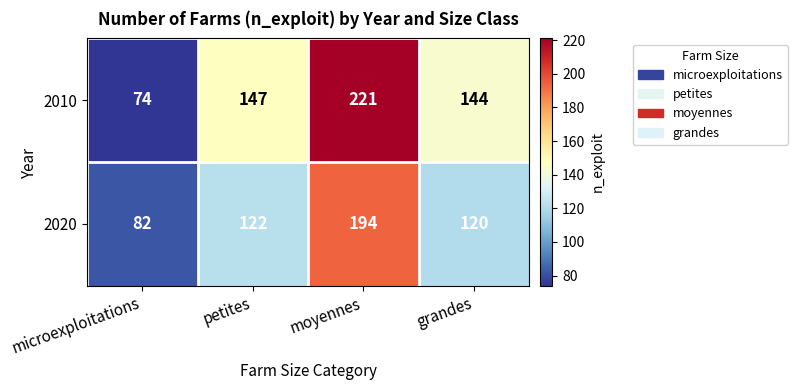

What value does the 2010 series have at moyennes, to the nearest 10?

220